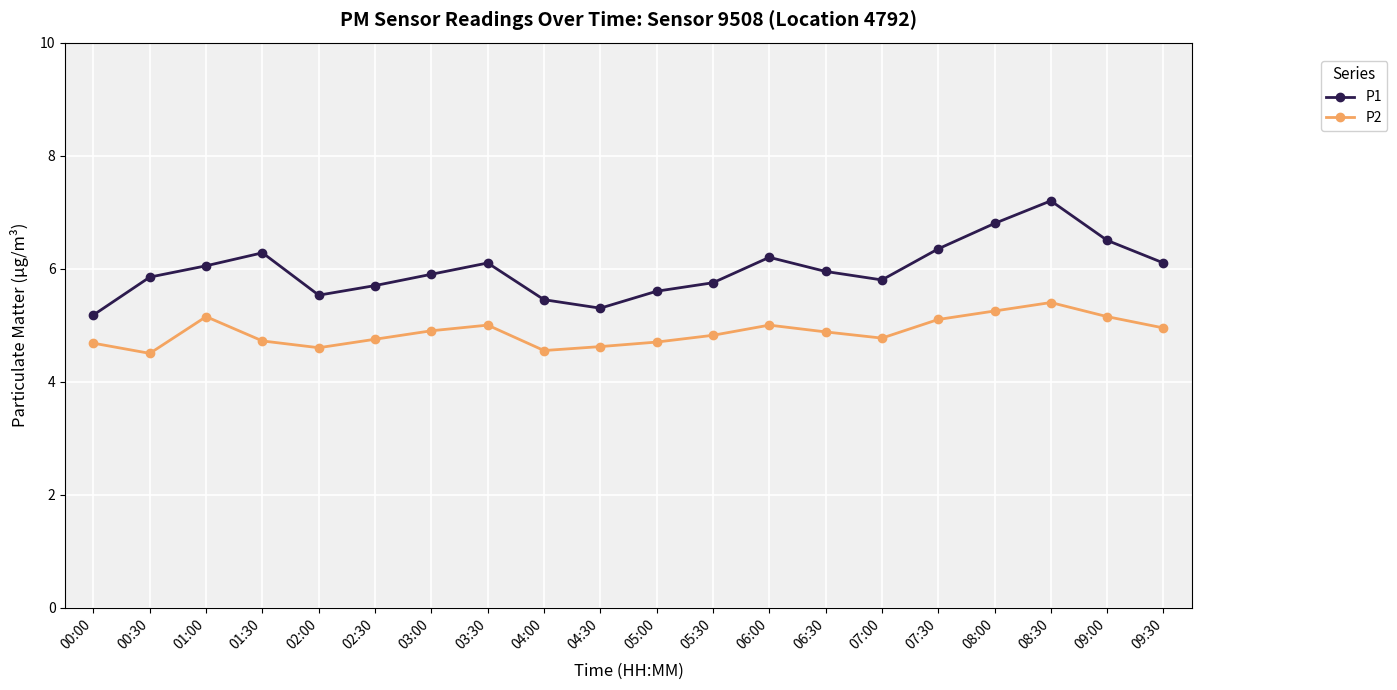

True or false: P2 and P1 intersect in this chart.

False